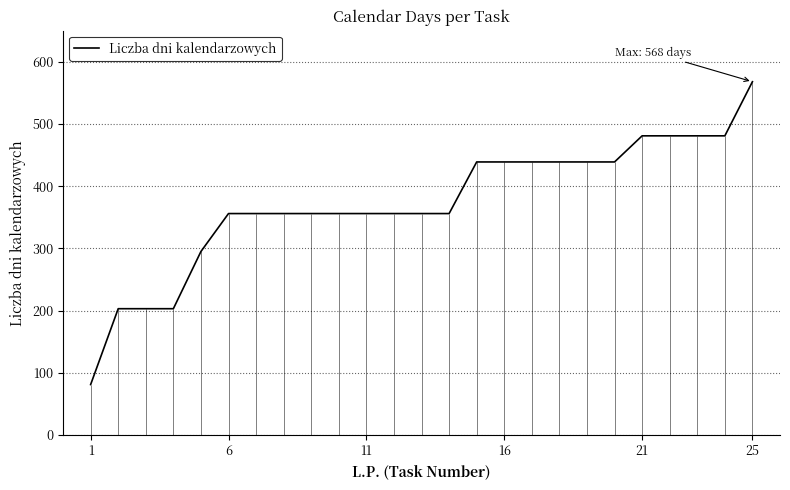

The value of Liczba dni kalendarzowych at 6 is 608. True or false?

False